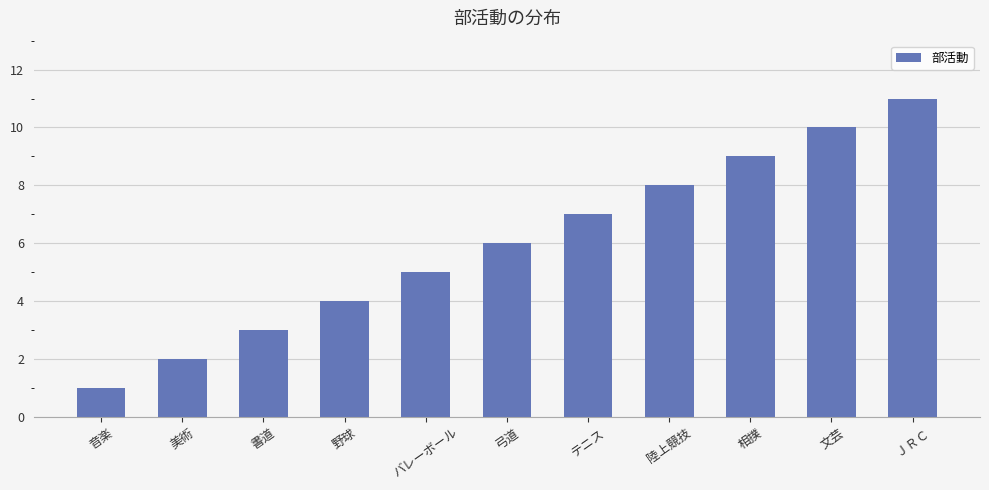

What is the difference between the values at 陸上競技 and テニス?

1